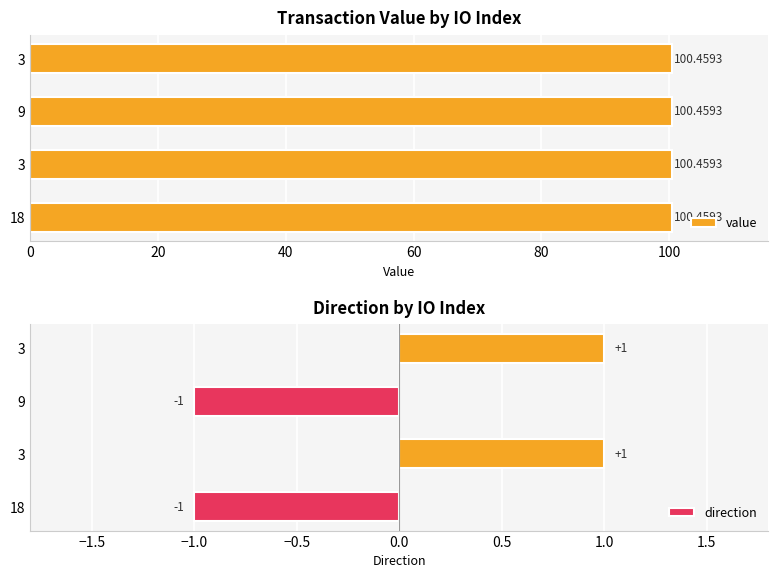

How many positive values does the direction series have?

2